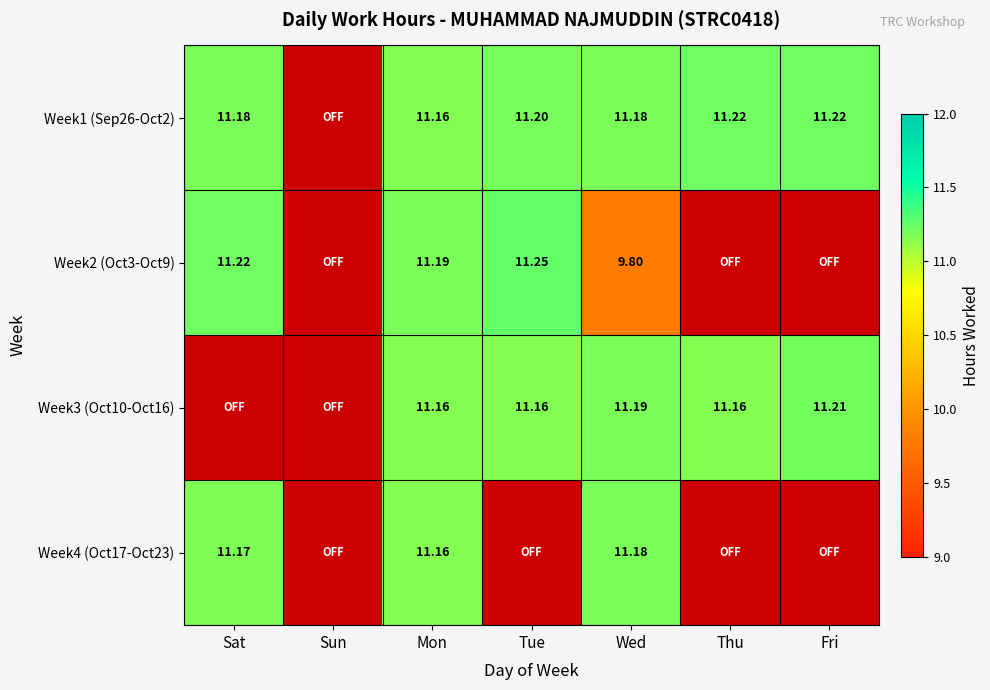

Which series changed the most between Sat and Fri?

Week1 (Sep26-Oct2)